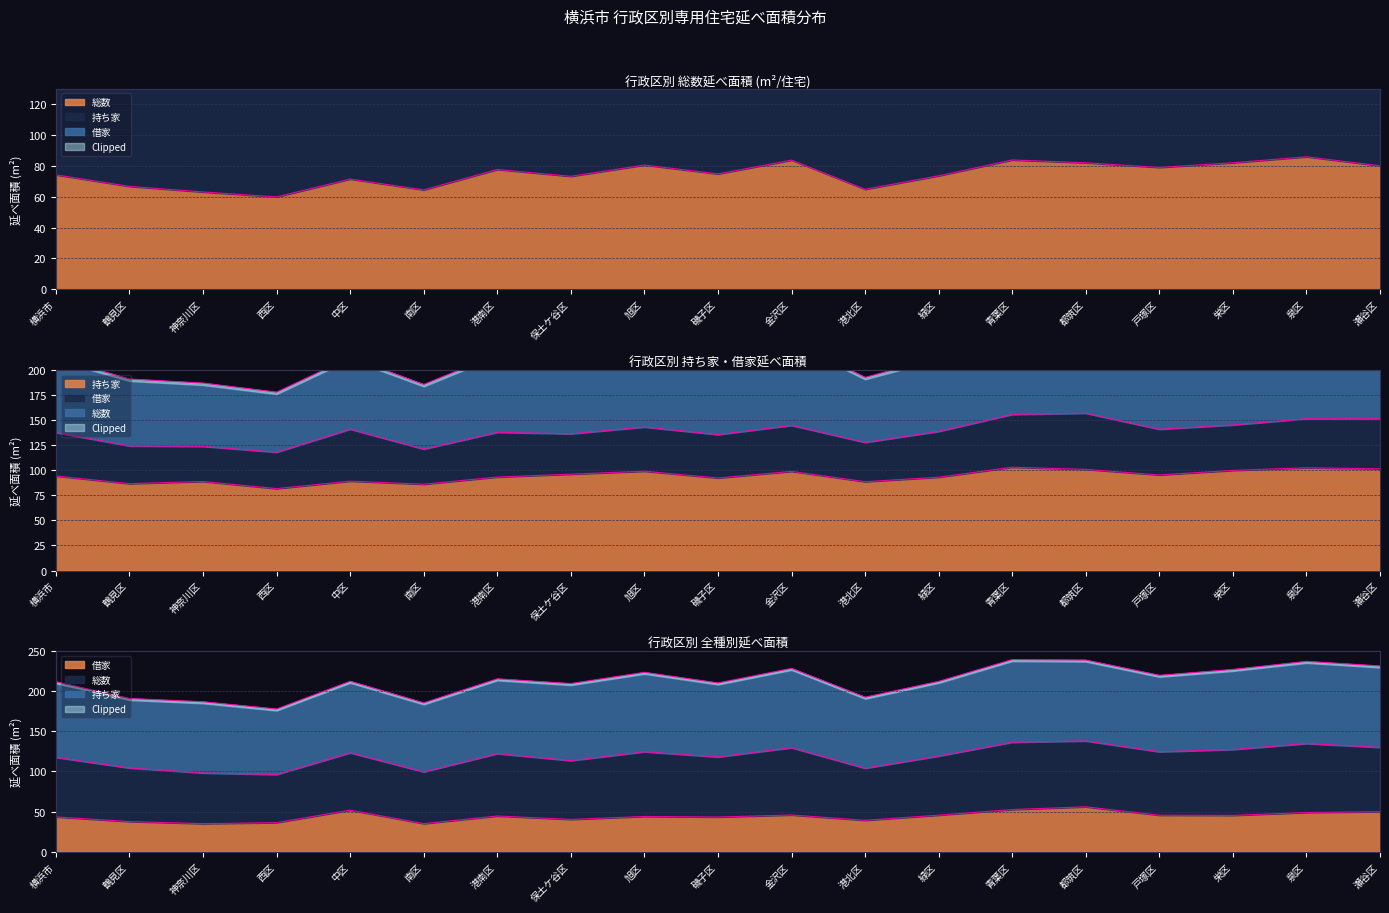

Reading right to left, what are all the values shown in this chart?

総数(延べ面積): 瀬谷区=80.0	泉区=85.9	栄区=82.0	戸塚区=79.0	都筑区=82.0	青葉区=83.8	緑区=73.6	港北区=64.8	金沢区=83.7	磯子区=74.8	旭区=80.5	保土ケ谷区=73.2	港南区=77.6	南区=64.4	中区=71.4	西区=59.9	神奈川区=63.1	鶴見区=66.7	横浜市=74.2
持ち家延べ面積: 瀬谷区=101.4	泉区=102.4	栄区=99.8	戸塚区=95.3	都筑区=100.8	青葉区=103.0	緑区=93.0	港北区=88.5	金沢区=98.8	磯子区=92.2	旭区=99.0	保土ケ谷区=96.0	港南区=93.2	南区=86.0	中区=89.1	西区=81.6	神奈川区=88.7	鶴見区=86.6	横浜市=94.2
借家延べ面積: 瀬谷区=49.9	泉区=48.8	栄区=45.3	戸塚区=45.5	都筑区=56.0	青葉区=52.5	緑区=45.6	港北区=39.1	金沢区=45.8	磯子区=43.2	旭区=44.0	保土ケ谷区=40.2	港南区=44.5	南区=35.0	中区=51.8	西区=36.2	神奈川区=35.0	鶴見区=37.6	横浜市=43.3